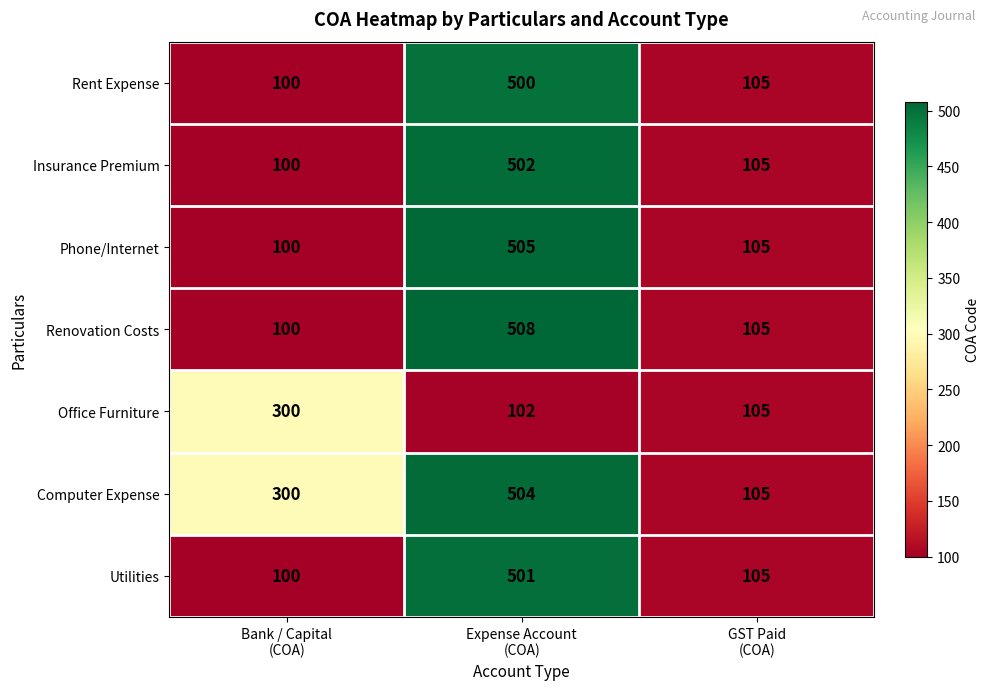

What is the average value of the Rent Expense series?

235